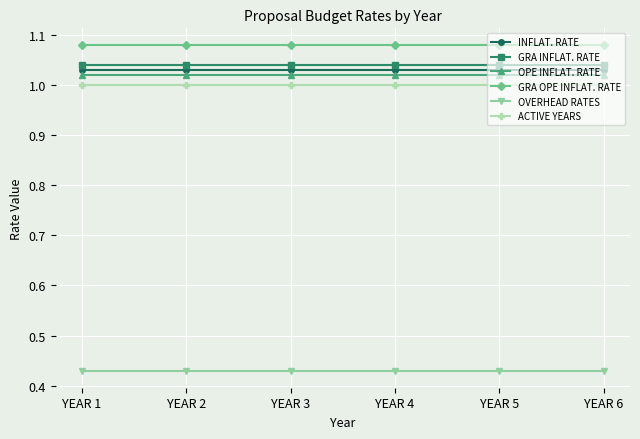

What is the difference between the highest and lowest values at YEAR 6?

0.7